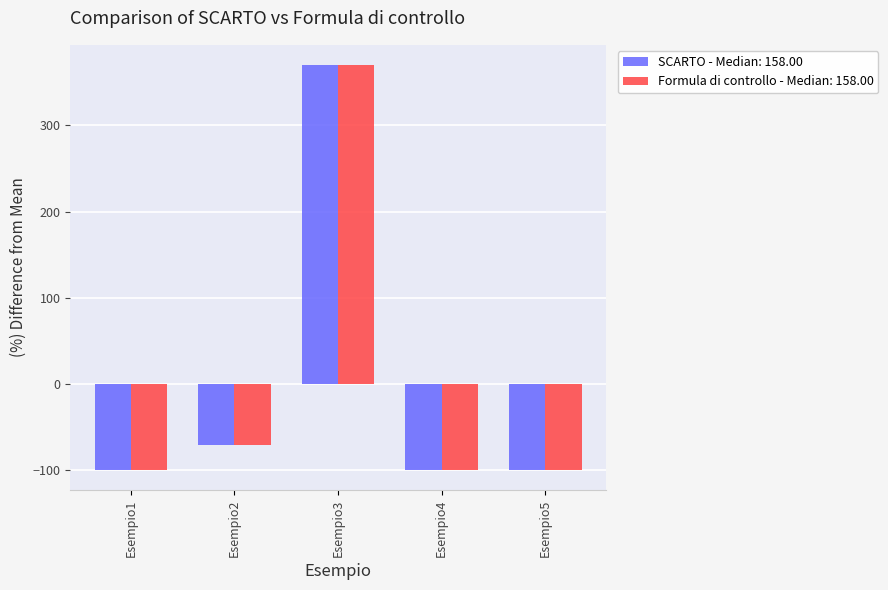

What is the lowest value of the Formula di controllo - Median: 158.00 series?

-99.7